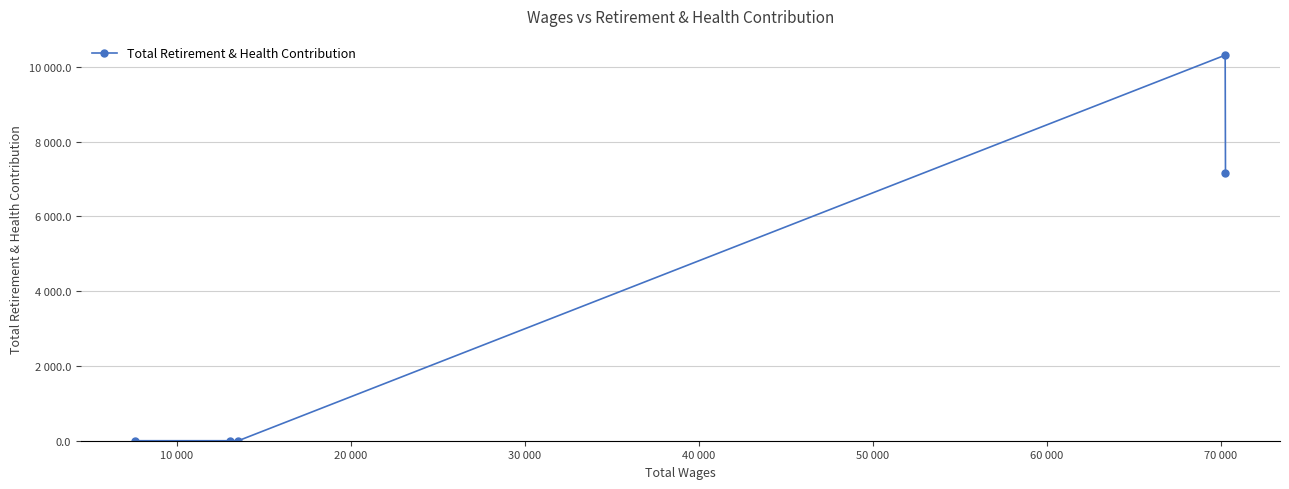

How many values exceed 0?

2